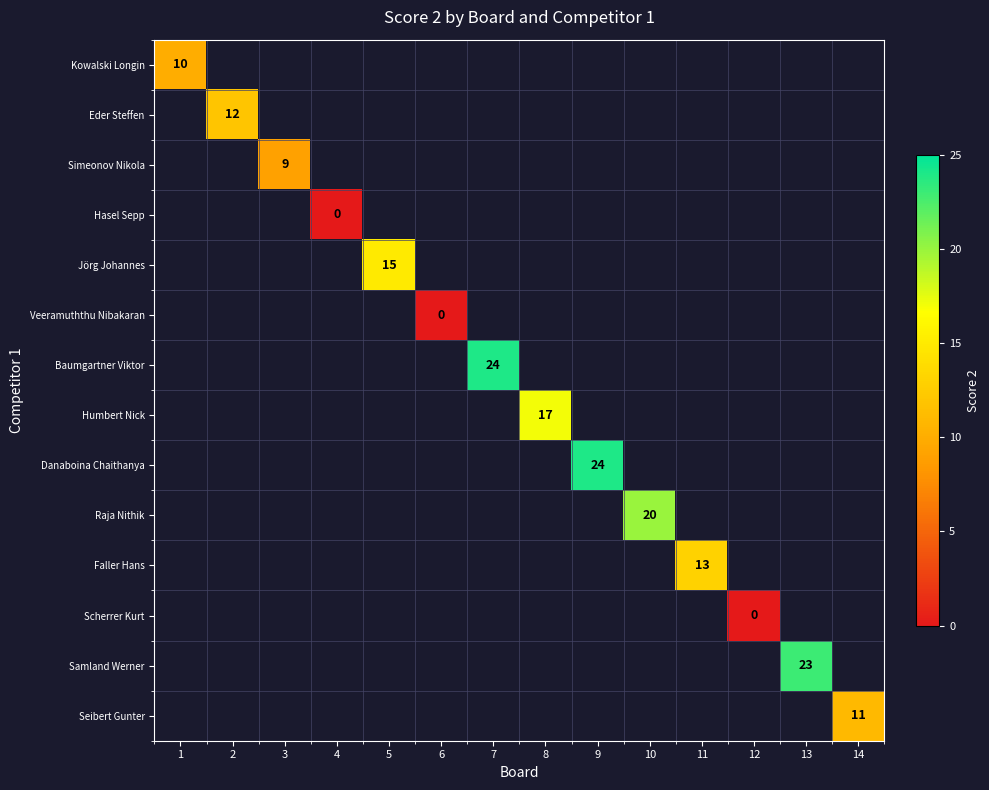

True or false: Seibert Gunter has a value of 11 at 14.

True